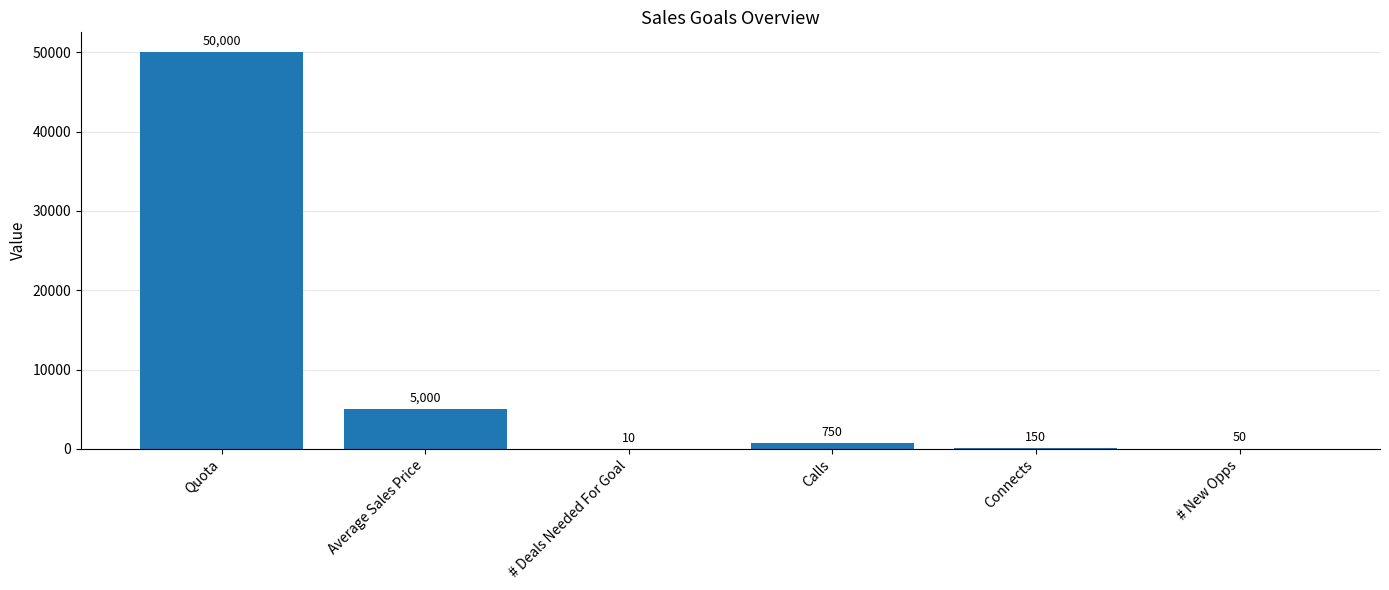

Reading right to left, transcribe all the data shown in this chart.

50	150	750	10	5000	50000